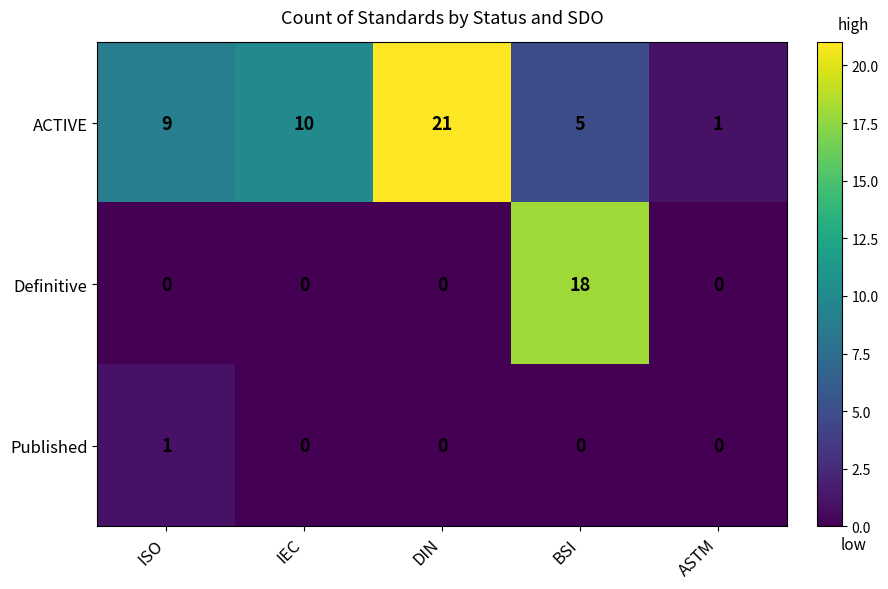

Rank the series by their maximum value, from lowest to highest.

Published, Definitive, ACTIVE